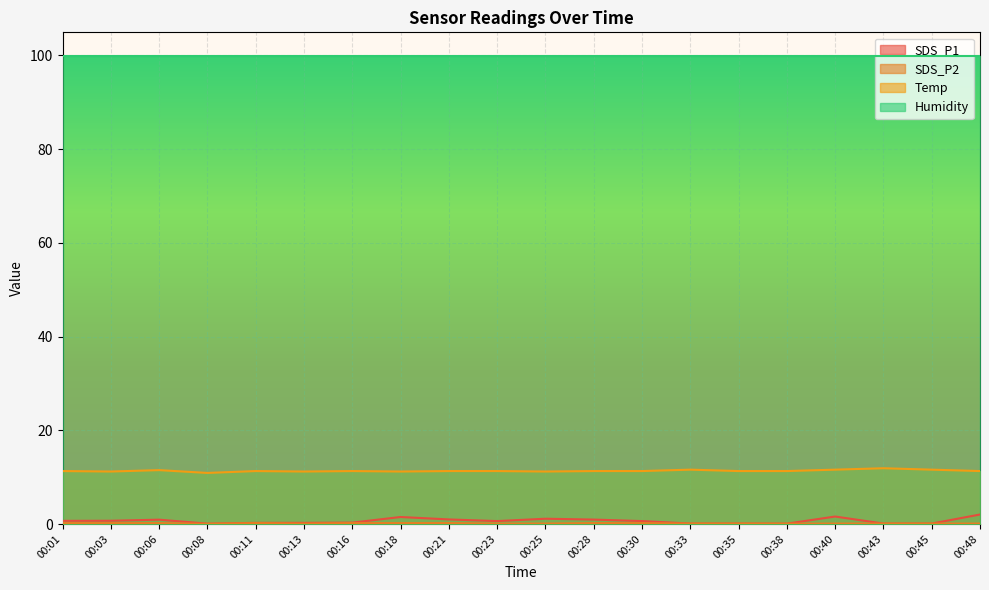

What is the difference between the SDS_P2 values at 00:16 and 00:45?

0.1